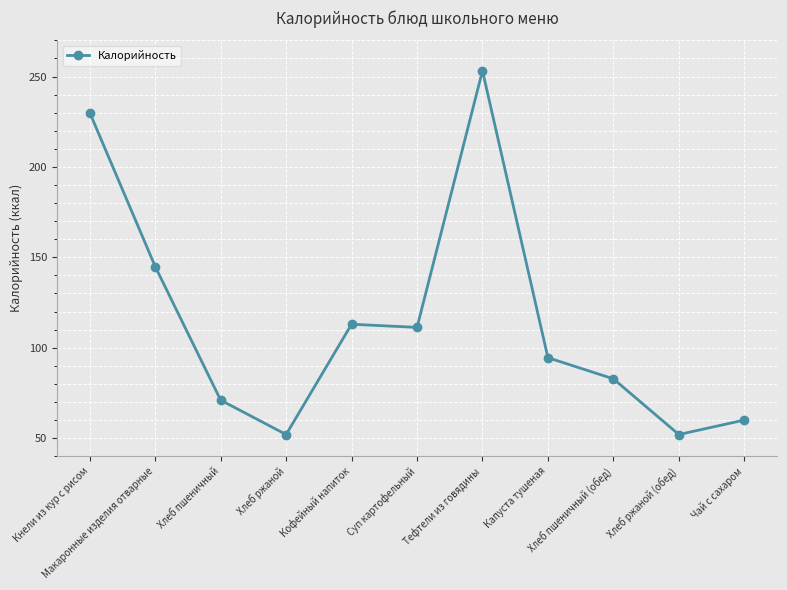

What is the difference between the maximum and minimum values?

201.2